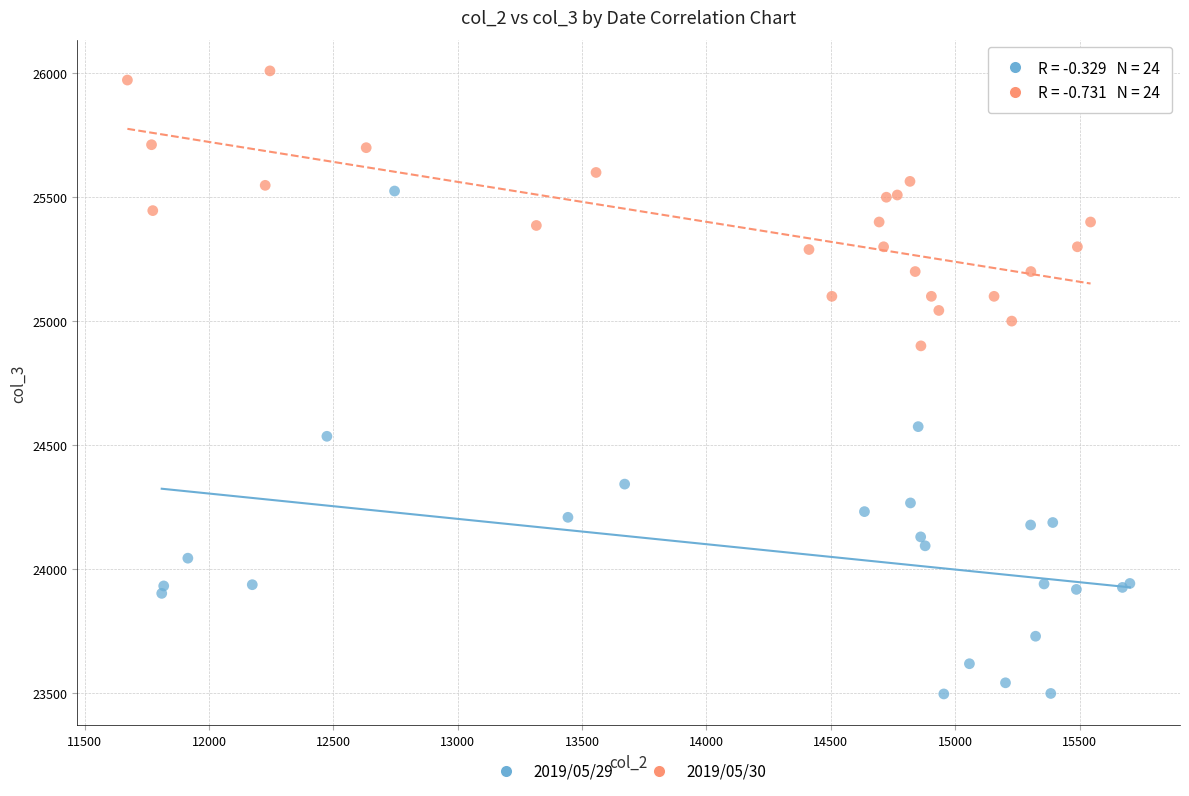

Which series reaches the minimum Y coordinate?

2019/05/29